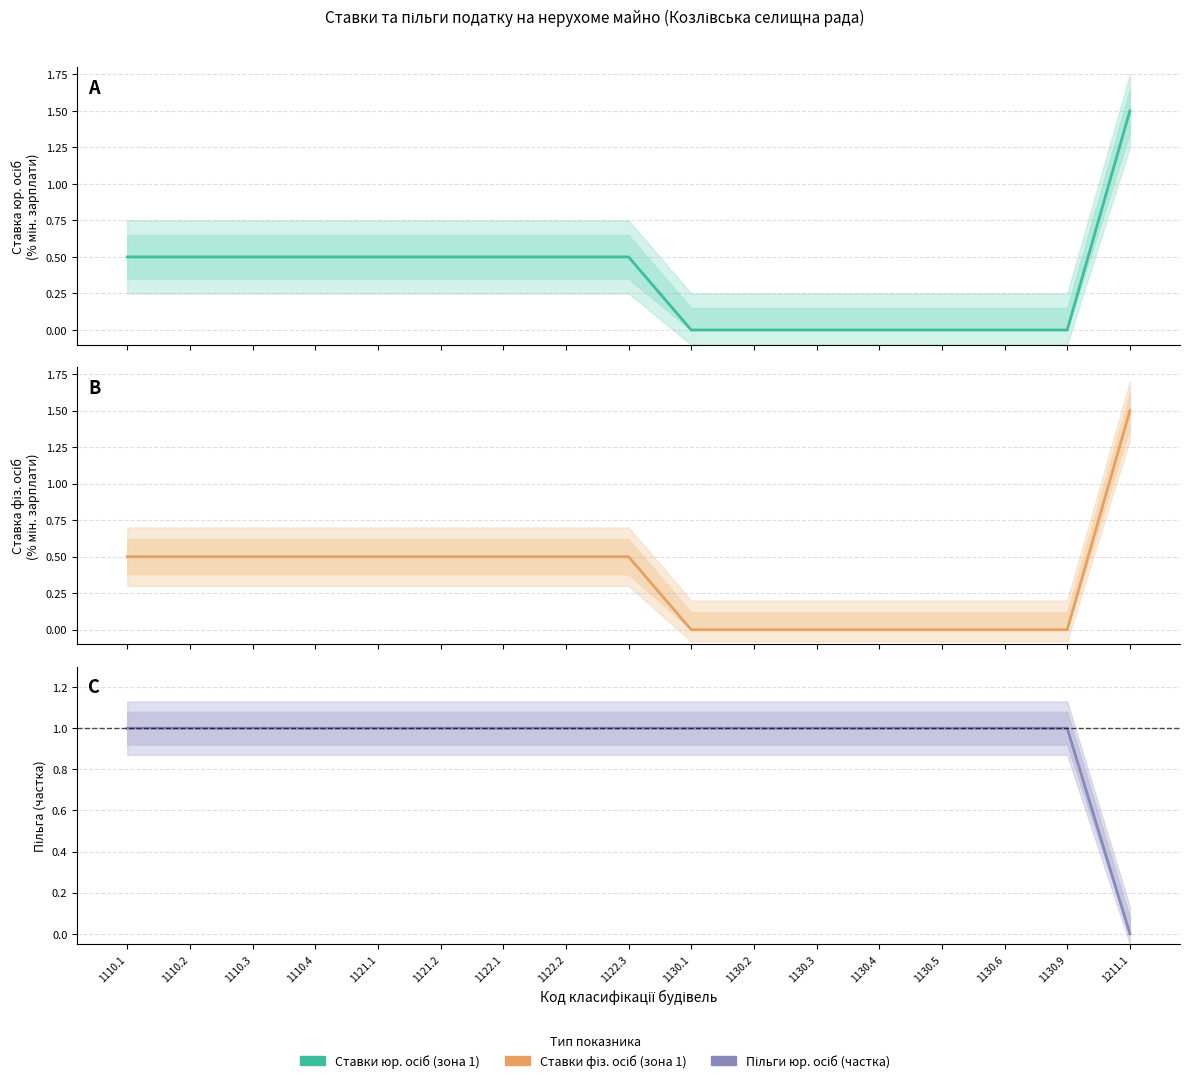

Which series has the largest range (max minus min)?

Ставки юр. осіб (зона 1)